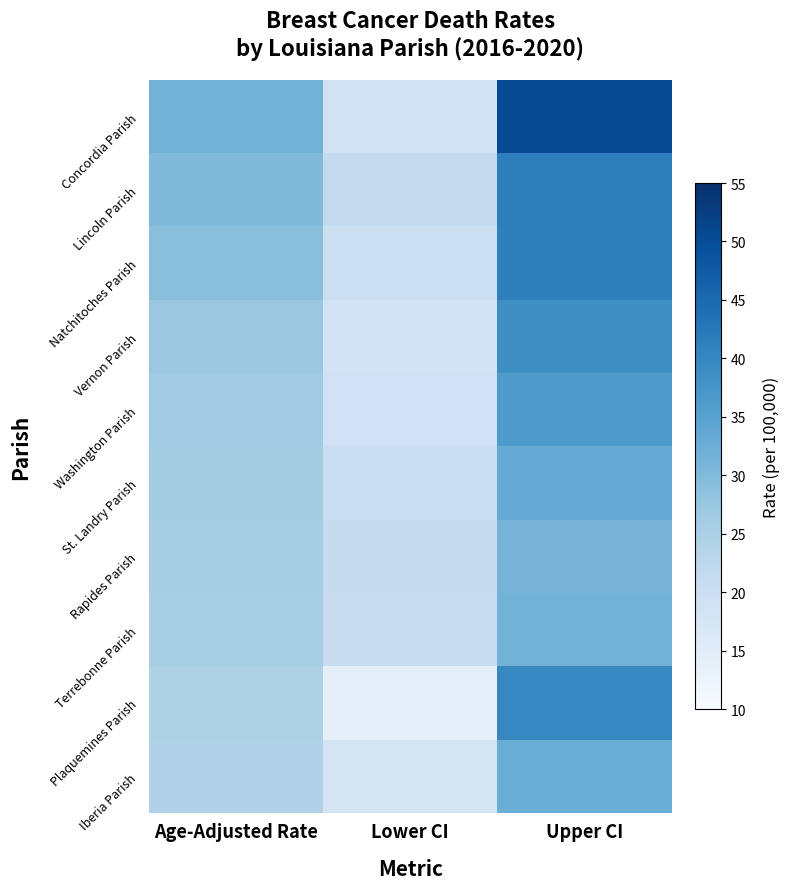

Which series has the largest range (max minus min)?

Concordia Parish